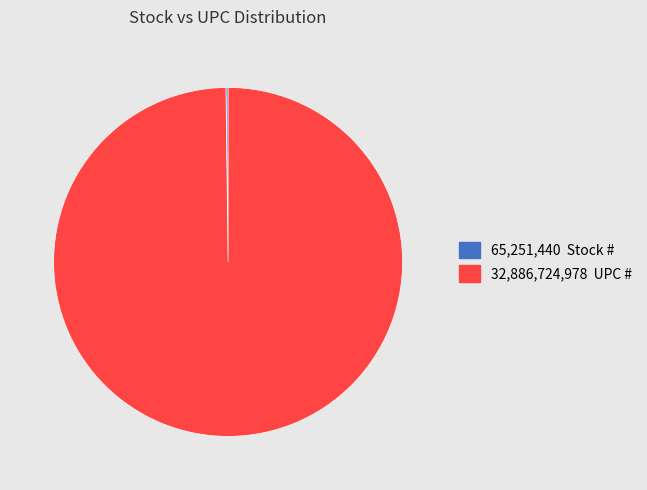

Is there any slice that represents more than half of the pie?

Yes